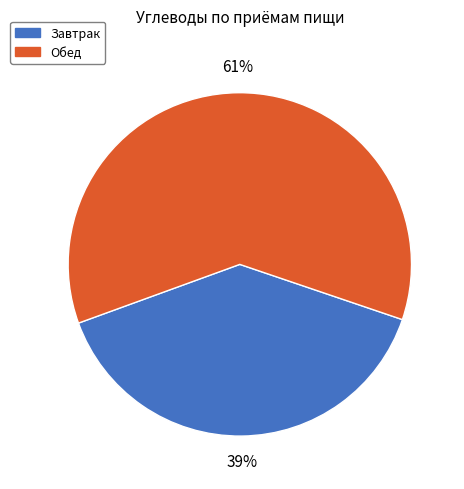

Is there a majority slice in this chart?

Yes